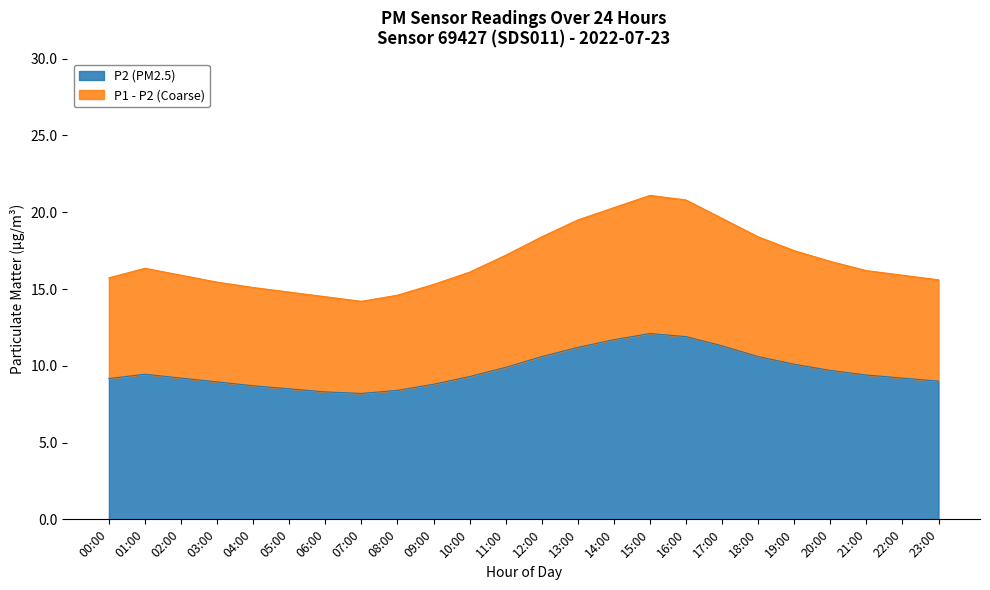

Count the number of categories in the chart.

24